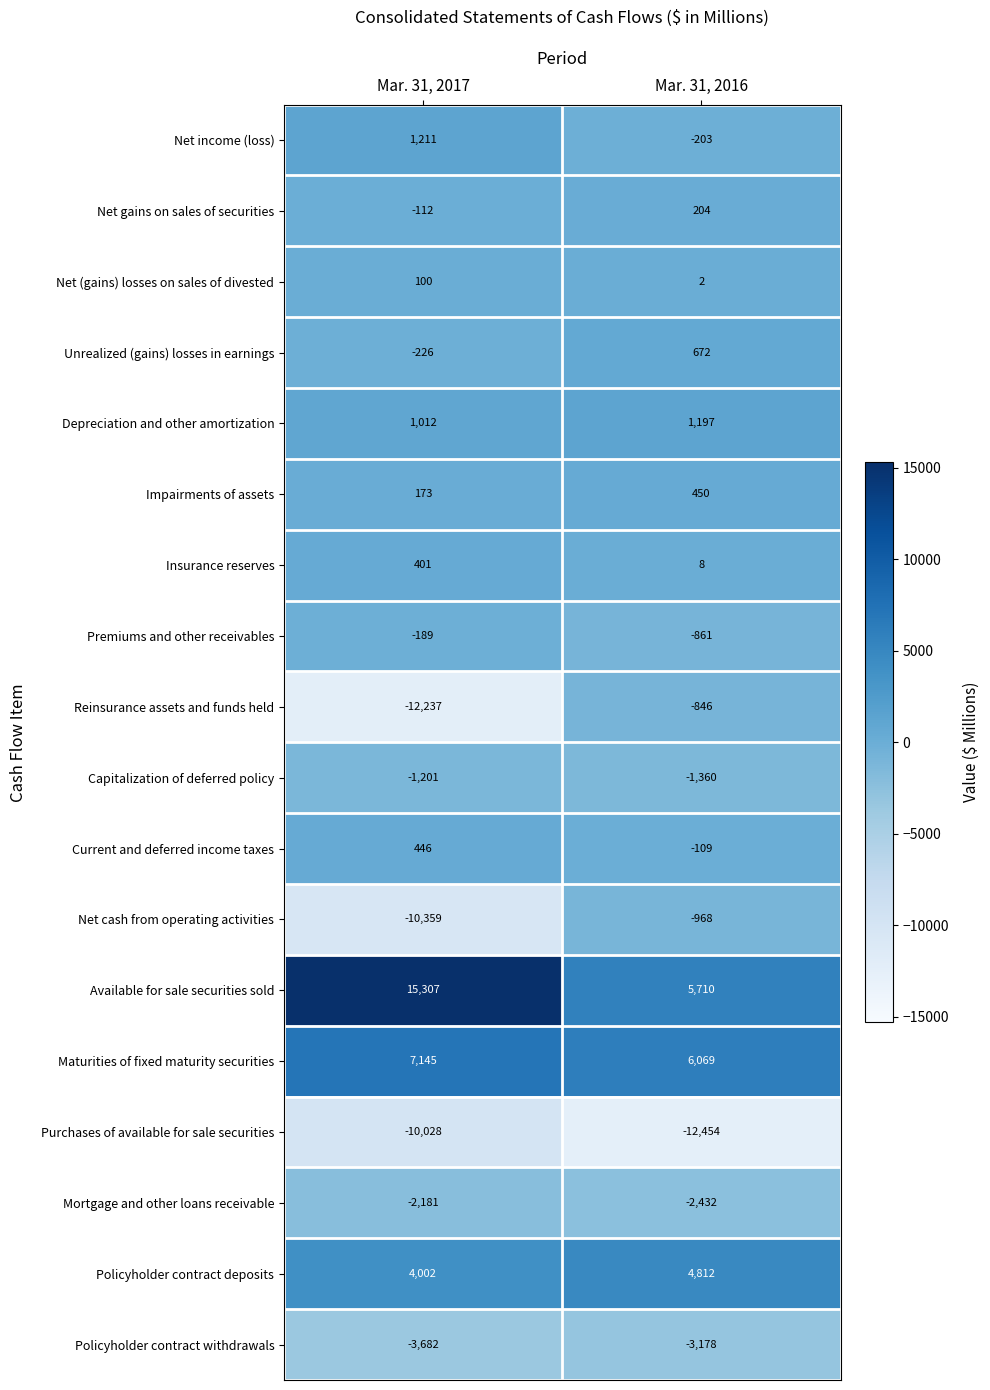

What is the maximum value shown in the chart?

15307